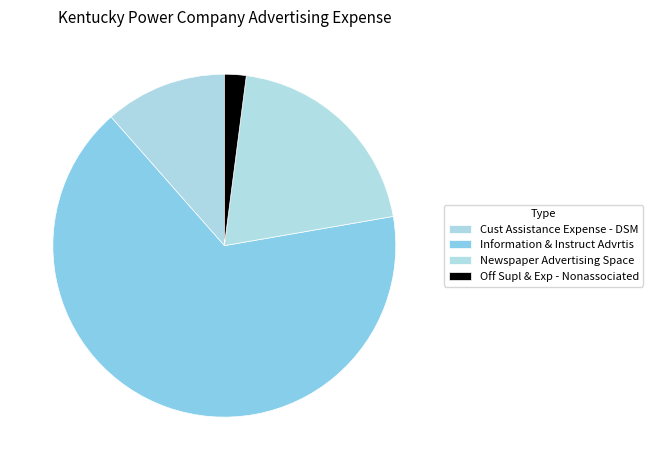

Which has a higher value, Information & Instruct Advrtis or Cust Assistance Expense - DSM?

Information & Instruct Advrtis